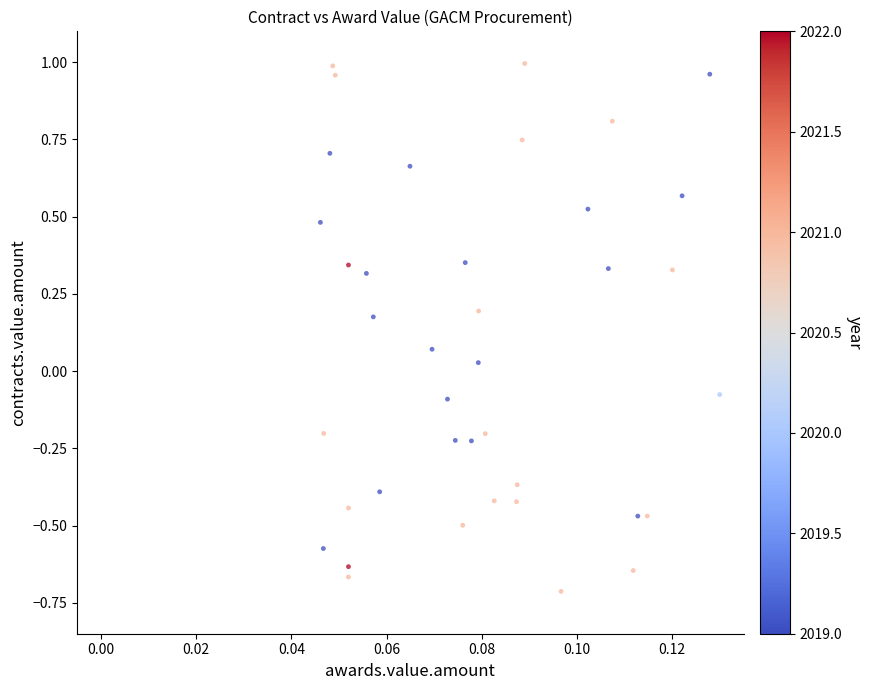

What is the range of Y values (max minus min)?

1.7